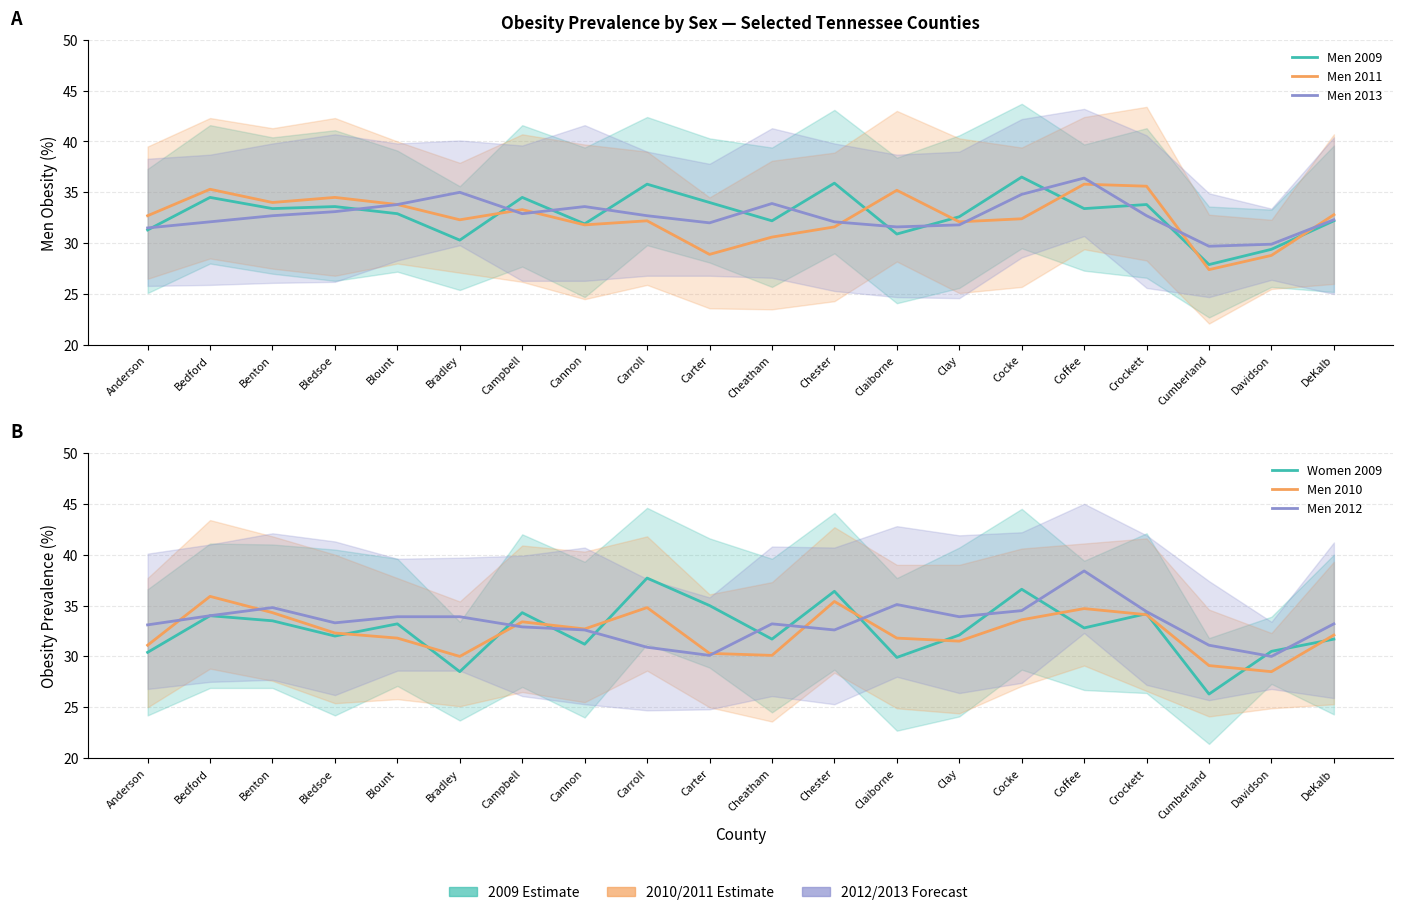

Reading left to right, extract all data points from this chart.

Men 2009: Anderson=31.3	Bedford=34.5	Benton=33.4	Bledsoe=33.6	Blount=32.9	Bradley=30.3	Campbell=34.5	Cannon=31.9	Carroll=35.8	Carter=34.0	Cheatham=32.2	Chester=35.9	Claiborne=30.9	Clay=32.6	Cocke=36.5	Coffee=33.4	Crockett=33.8	Cumberland=27.9	Davidson=29.4	DeKalb=32.2
Men 2011: Anderson=32.7	Bedford=35.3	Benton=34.0	Bledsoe=34.5	Blount=33.8	Bradley=32.3	Campbell=33.3	Cannon=31.8	Carroll=32.2	Carter=28.9	Cheatham=30.6	Chester=31.6	Claiborne=35.2	Clay=32.1	Cocke=32.4	Coffee=35.8	Crockett=35.6	Cumberland=27.4	Davidson=28.8	DeKalb=32.8
Men 2013: Anderson=31.5	Bedford=32.1	Benton=32.7	Bledsoe=33.1	Blount=33.8	Bradley=35.0	Campbell=32.9	Cannon=33.6	Carroll=32.7	Carter=32.0	Cheatham=33.9	Chester=32.1	Claiborne=31.6	Clay=31.8	Cocke=34.8	Coffee=36.4	Crockett=32.7	Cumberland=29.7	Davidson=29.9	DeKalb=32.3
Women 2009: Anderson=30.4	Bedford=34.0	Benton=33.5	Bledsoe=32.0	Blount=33.2	Bradley=28.5	Campbell=34.3	Cannon=31.2	Carroll=37.7	Carter=35.0	Cheatham=31.7	Chester=36.4	Claiborne=29.9	Clay=32.1	Cocke=36.6	Coffee=32.8	Crockett=34.2	Cumberland=26.3	Davidson=30.5	DeKalb=31.7
Men 2010: Anderson=31.1	Bedford=35.9	Benton=34.3	Bledsoe=32.3	Blount=31.8	Bradley=30.0	Campbell=33.4	Cannon=32.7	Carroll=34.8	Carter=30.3	Cheatham=30.1	Chester=35.4	Claiborne=31.8	Clay=31.5	Cocke=33.6	Coffee=34.7	Crockett=34.1	Cumberland=29.1	Davidson=28.5	DeKalb=32.1
Men 2012: Anderson=33.1	Bedford=34.0	Benton=34.8	Bledsoe=33.3	Blount=33.9	Bradley=33.9	Campbell=32.9	Cannon=32.6	Carroll=30.9	Carter=30.1	Cheatham=33.2	Chester=32.6	Claiborne=35.1	Clay=33.9	Cocke=34.5	Coffee=38.4	Crockett=34.4	Cumberland=31.1	Davidson=30.0	DeKalb=33.2